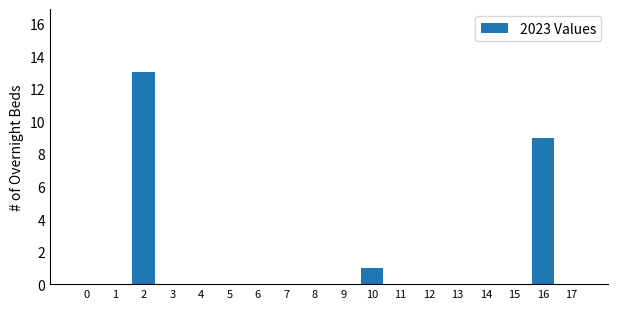

Reading left to right, what are all the values shown in this chart?

0=0	1=0	2=13	3=0	4=0	5=0	6=0	7=0	8=0	9=0	10=1	11=0	12=0	13=0	14=0	15=0	16=9	17=0